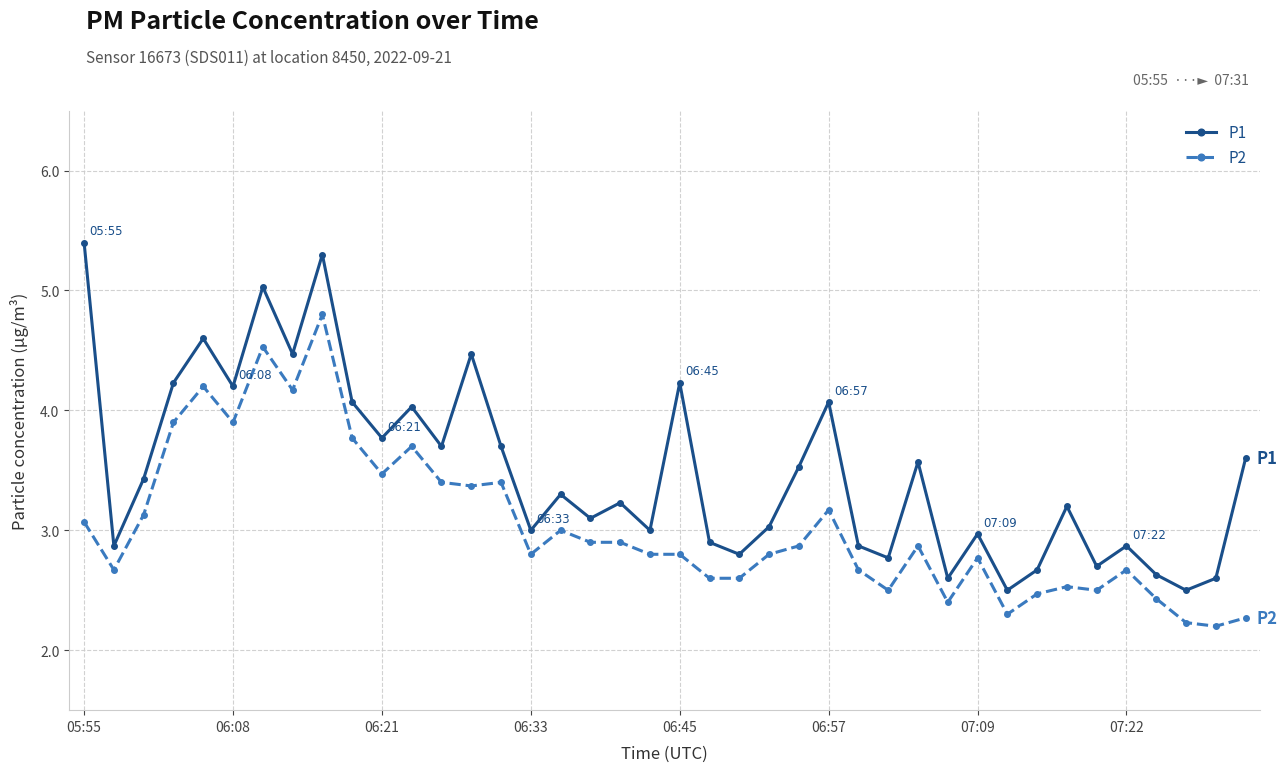

Reading right to left, list all the values displayed in this chart.

P1: 3.6	2.6	2.5	2.6	2.9	2.7	3.2	2.7	2.5	3.0	2.6	3.6	2.8	2.9	4.1	3.5	3.0	2.8	2.9	4.2	3.0	3.2	3.1	3.3	3.0	3.7	4.5	3.7	4.0	3.8	4.1	5.3	4.5	5.0	4.2	4.6	4.2	3.4	2.9	5.4
P2: 2.3	2.2	2.2	2.4	2.7	2.5	2.5	2.5	2.3	2.8	2.4	2.9	2.5	2.7	3.2	2.9	2.8	2.6	2.6	2.8	2.8	2.9	2.9	3.0	2.8	3.4	3.4	3.4	3.7	3.5	3.8	4.8	4.2	4.5	3.9	4.2	3.9	3.1	2.7	3.1